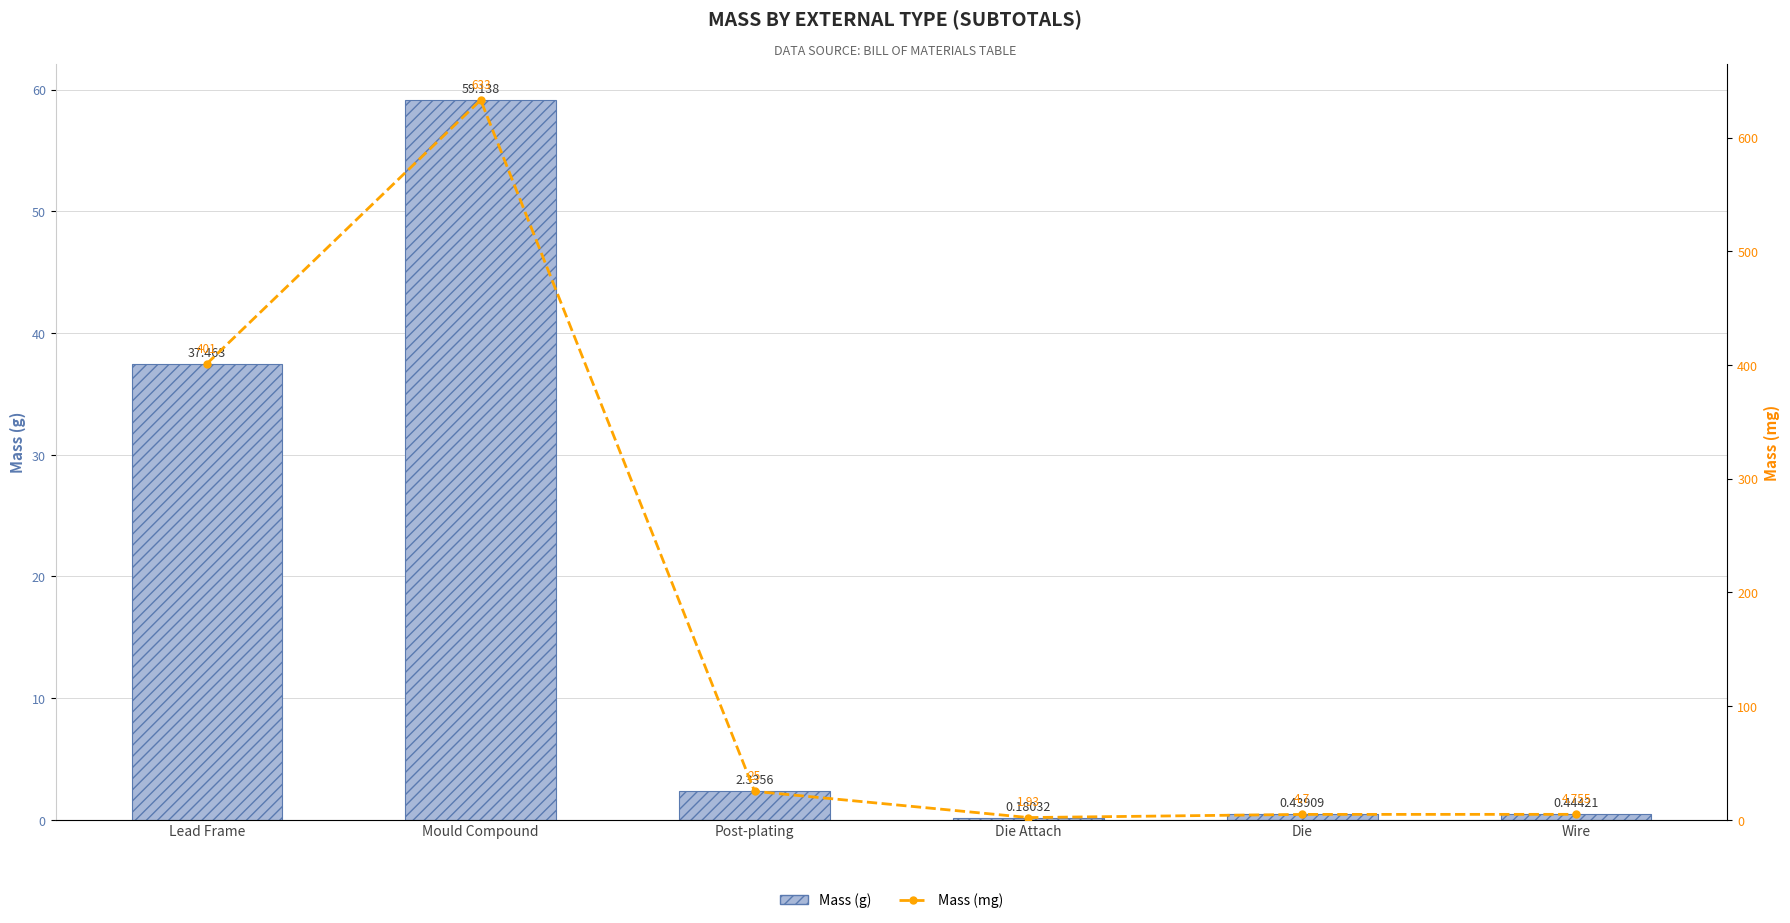

Which series changed the most between Die Attach and Die?

Mass (mg)